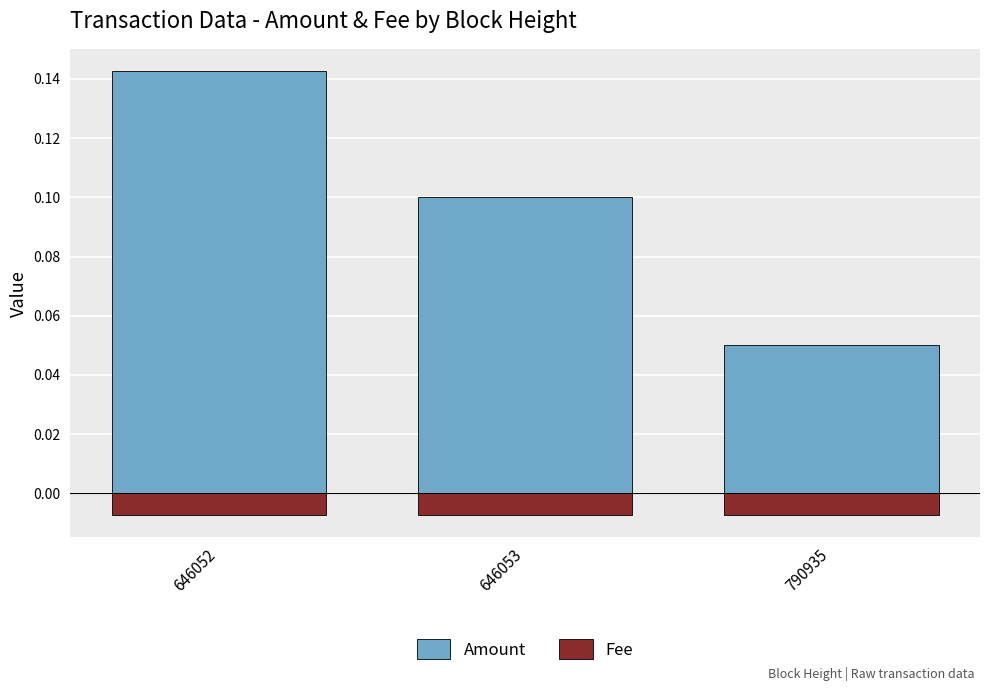

At how many categories does at least one series exceed 0?

3